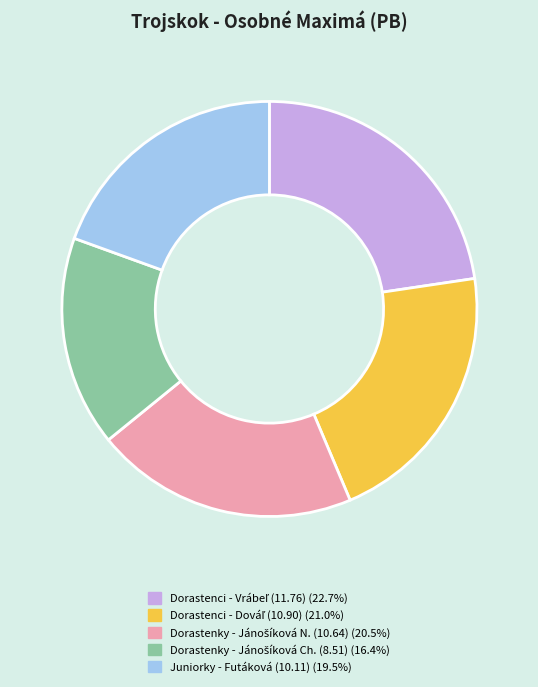

Does any single category account for the majority?

No